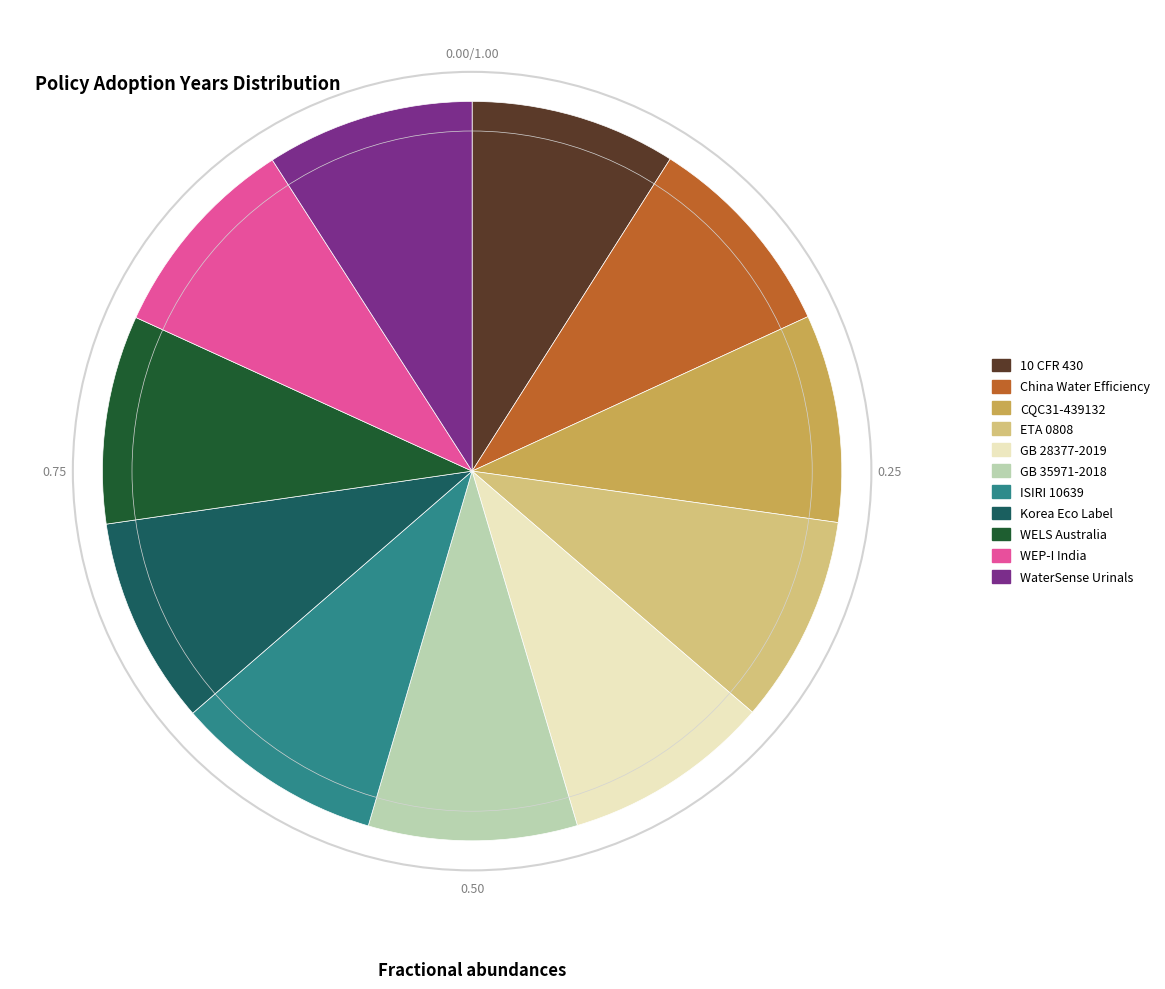

Combined, do China Water Efficiency and ISIRI 10639 account for over 50%?

No